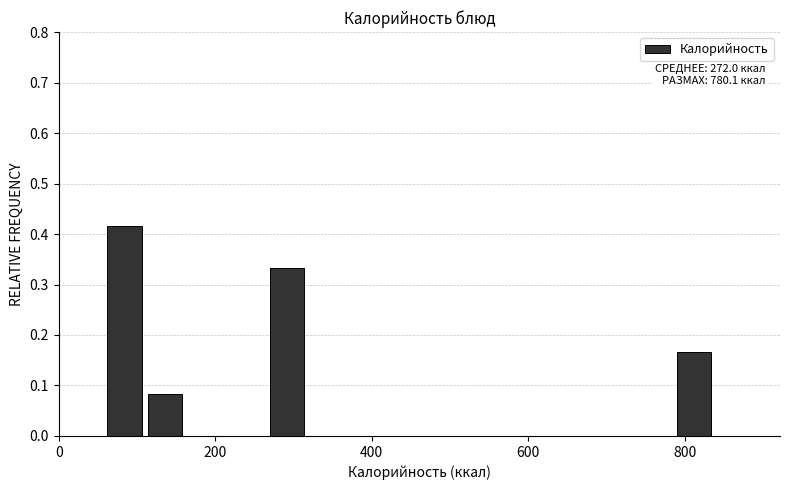

Read against the x-axis, roughly where is the centre of the tallest bar?

80